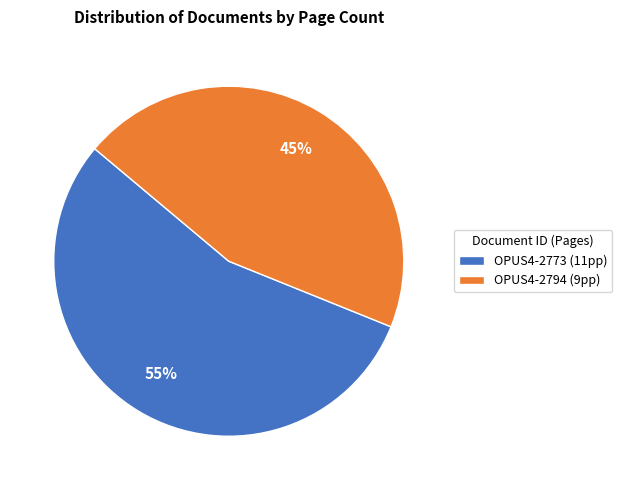

Is OPUS4-2773 the majority of the pie?

Yes